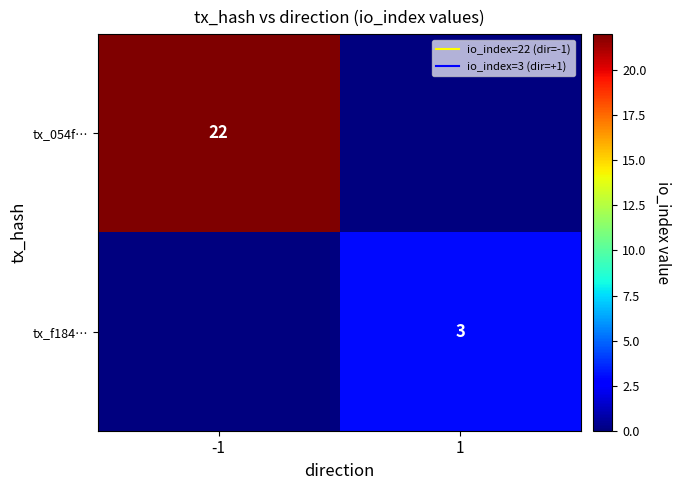

What is the sum of the tx_f184… values at -1 and 1?

3